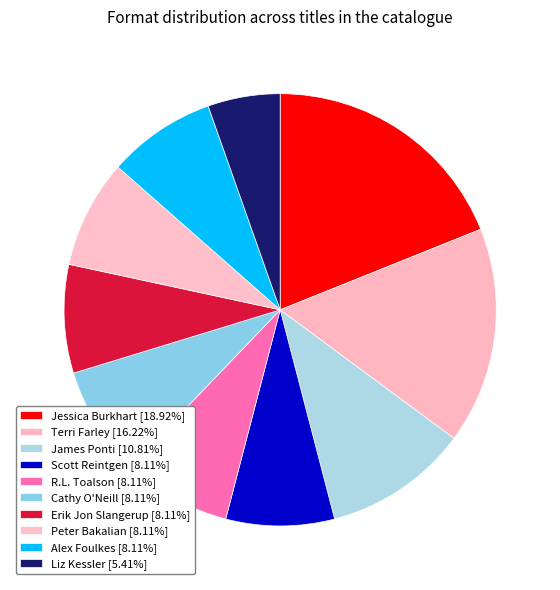

Count the number of slices in the pie.

10